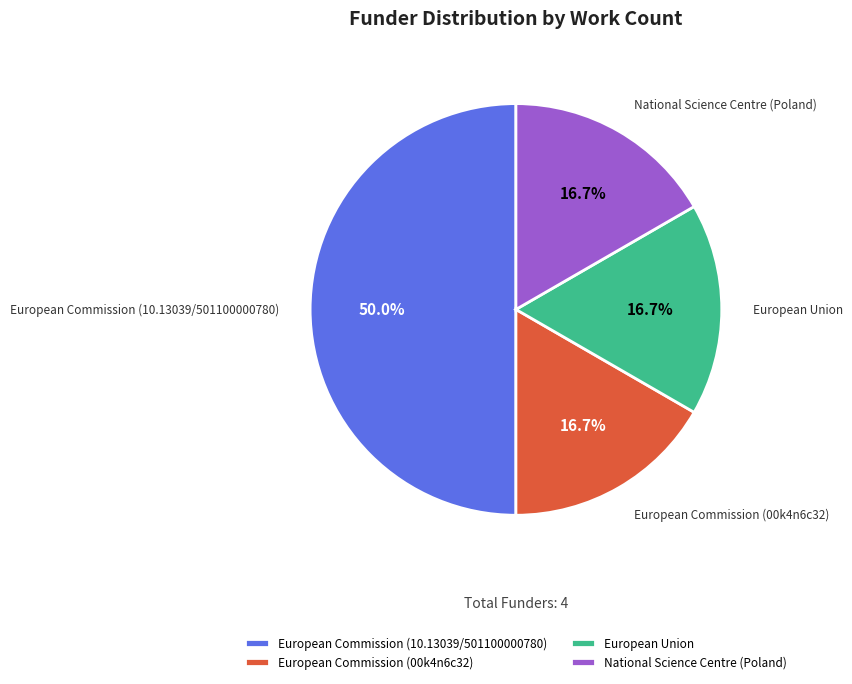

What percentage is the European Commission (00k4n6c32) slice, to the nearest percent?

17%